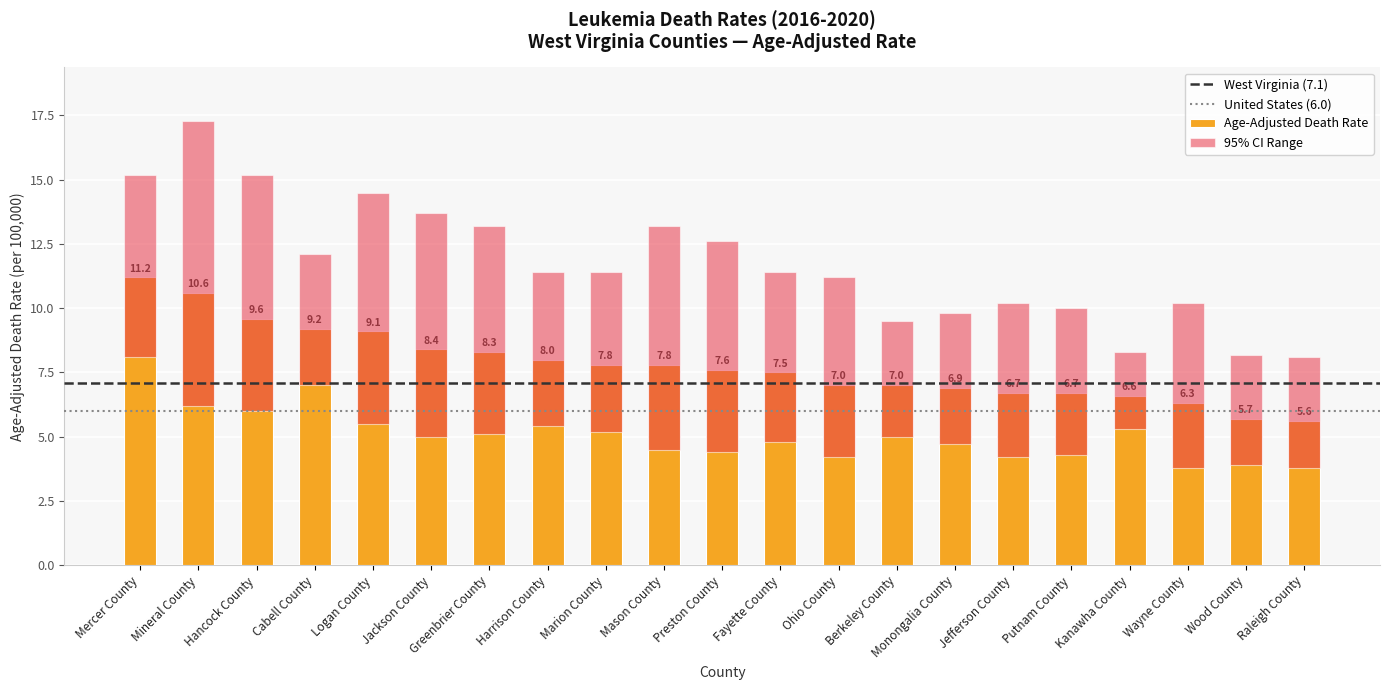

The value of Upper CI at Putnam County is 17.8. True or false?

False